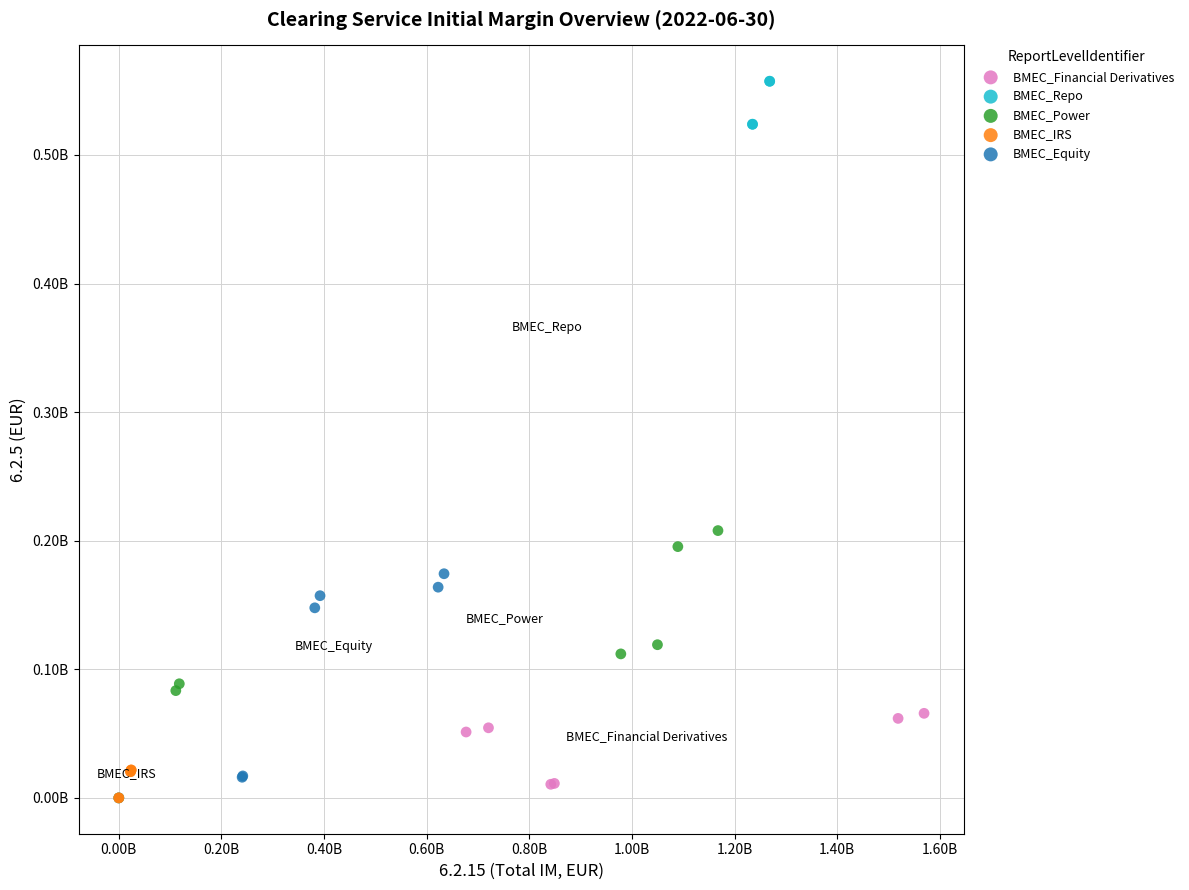

What are all the series names shown in the legend?

BMEC_Financial Derivatives, BMEC_Repo, BMEC_Power, BMEC_IRS, BMEC_Equity